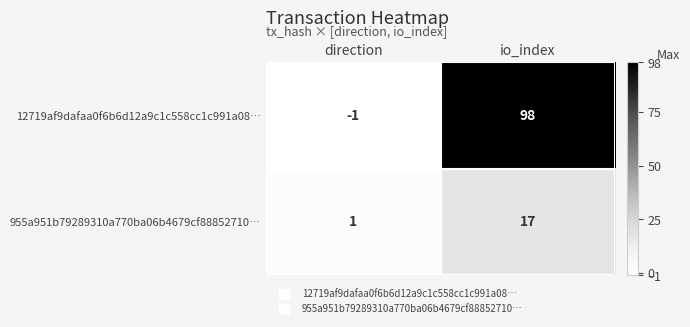

At which label is 955a951b79289310a770ba06b4679cf88852710… closest to 9?

direction